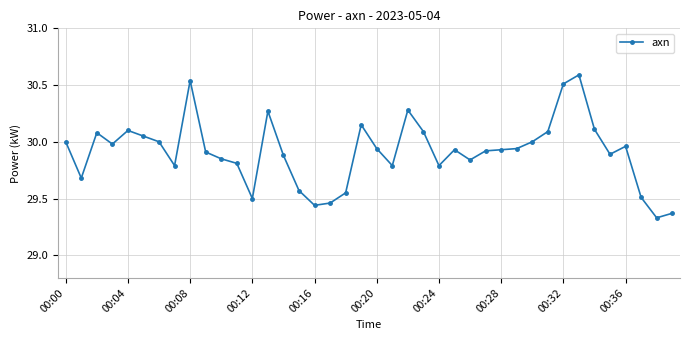

What is the sum of all values?

1196.4